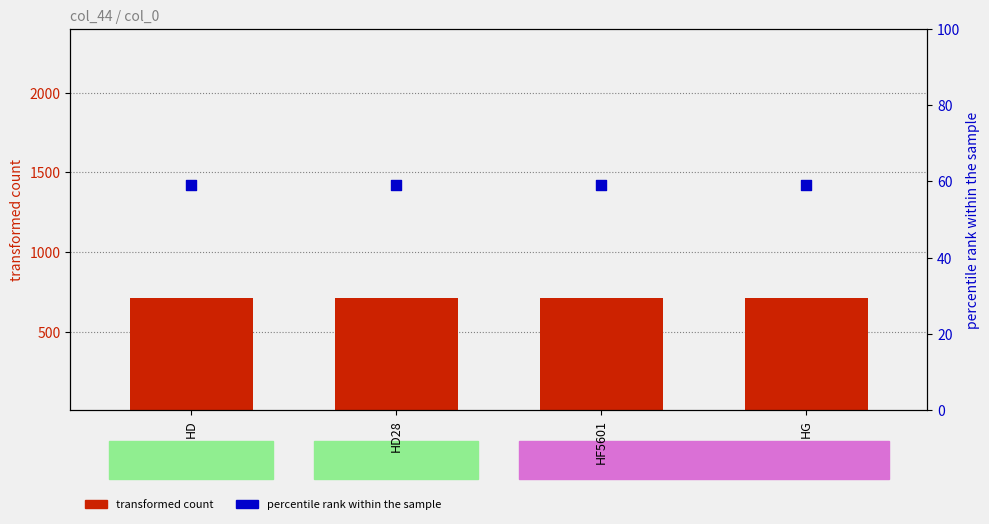

At which category is the sum across all series the highest?

HD